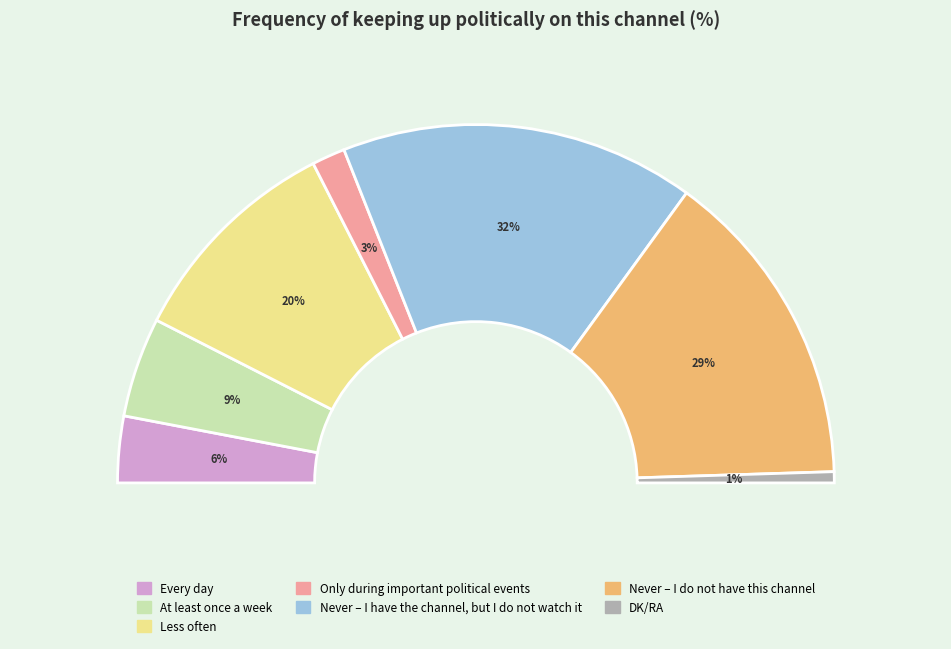

What is the change in value from Every day to Never – I do not
have this channel?

+23